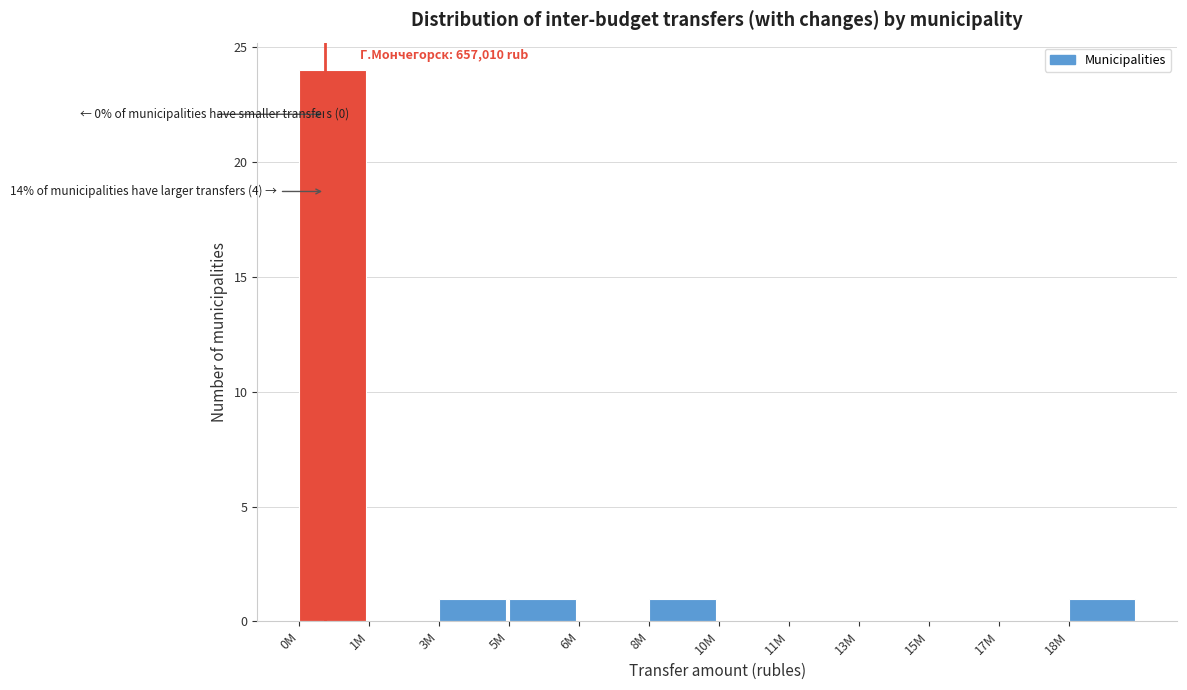

Reading left to right, transcribe all the data shown in this chart.

0M=24	1M=0	3M=1	5M=1	6M=0	8M=1	10M=0	11M=0	13M=0	15M=0	17M=0	18M=1